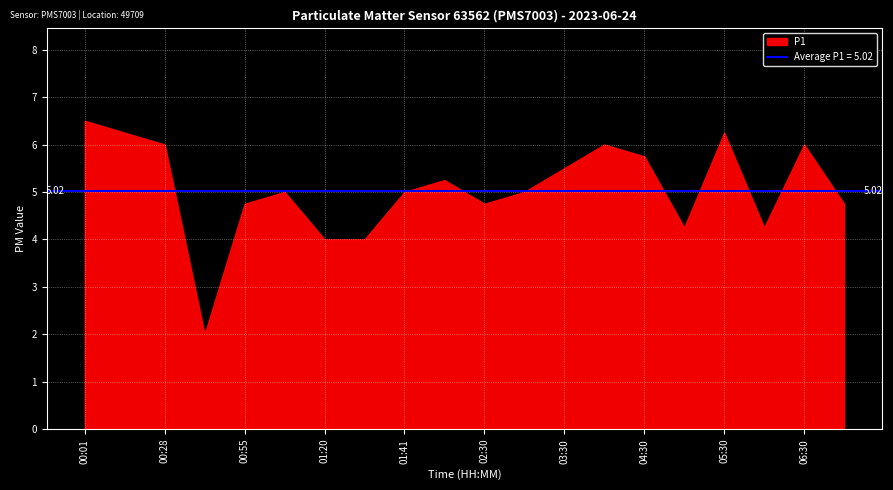

What is the value of the P1 point at the 5th from the left?

4.8